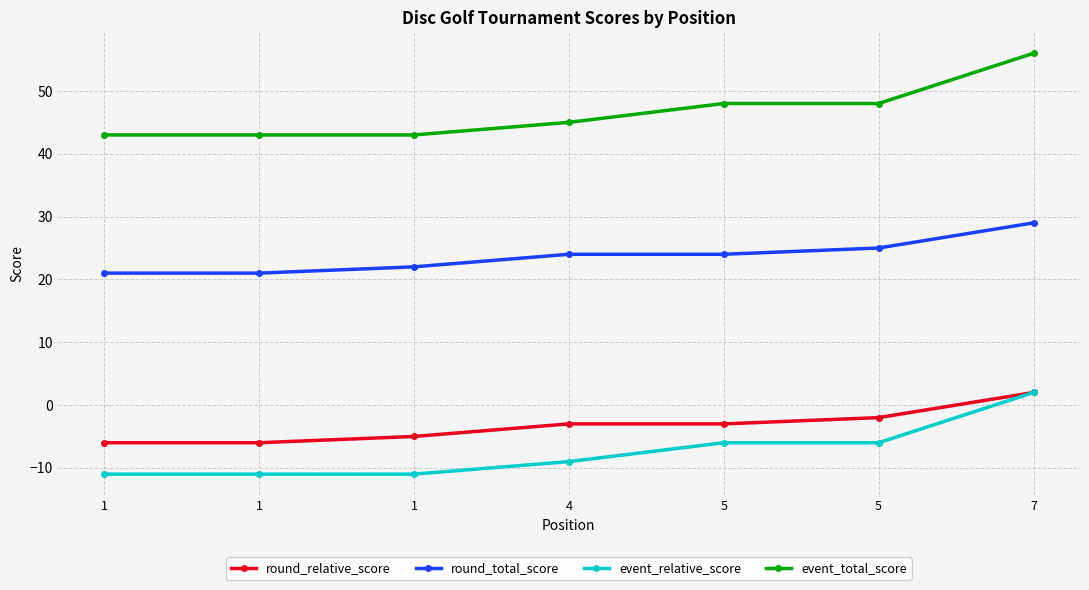

How many lines are shown in the chart?

4